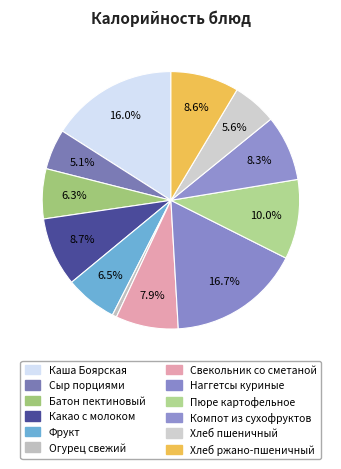

To the nearest percent, what is the combined percentage of Огурец свежий and Хлеб пшеничный?

6%